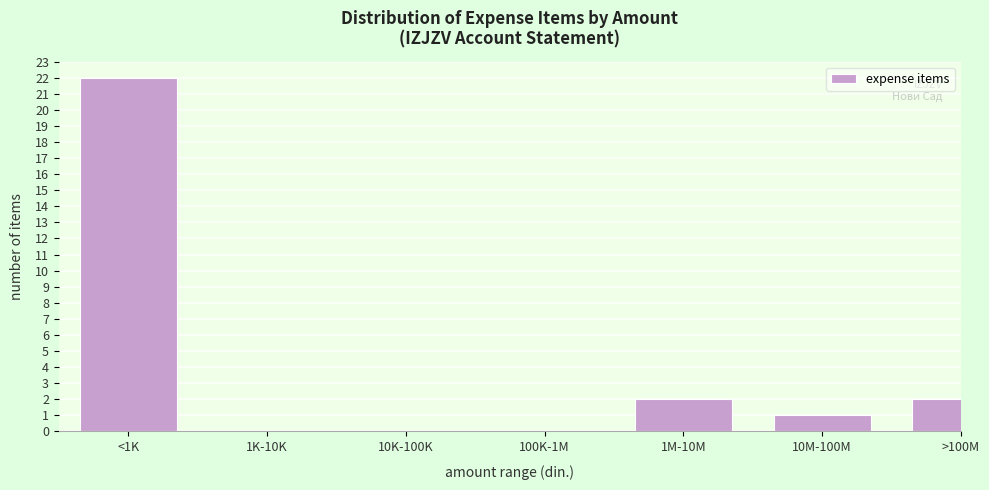

Reading left to right, what are all the values shown in this chart?

<1K=22	1K-10K=0	10K-100K=0	100K-1M=0	1M-10M=2	10M-100M=1	>100M=2